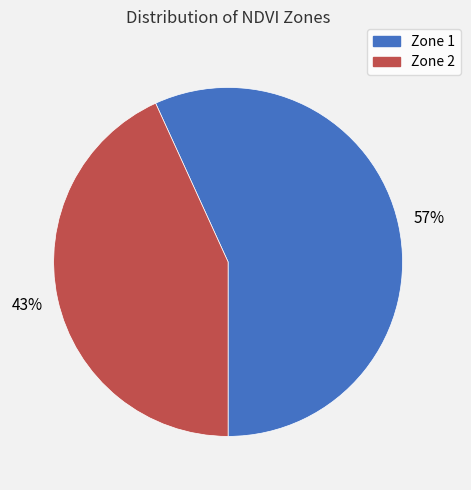

Which slice is the largest?

Zone 1